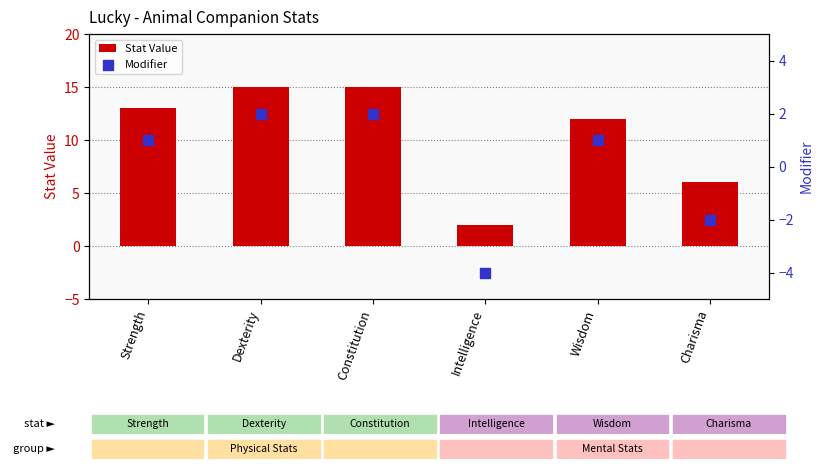

What is the total value across all series at Wisdom?

13